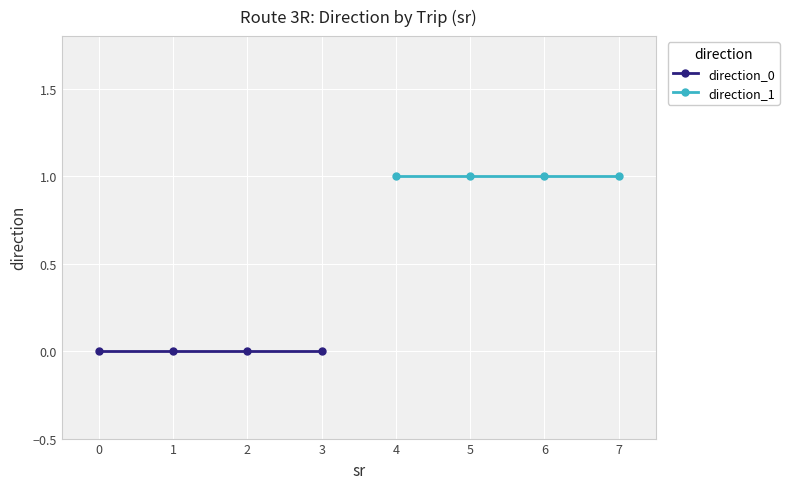

What is the value of the direction_1 point at the 3rd from the left?

1